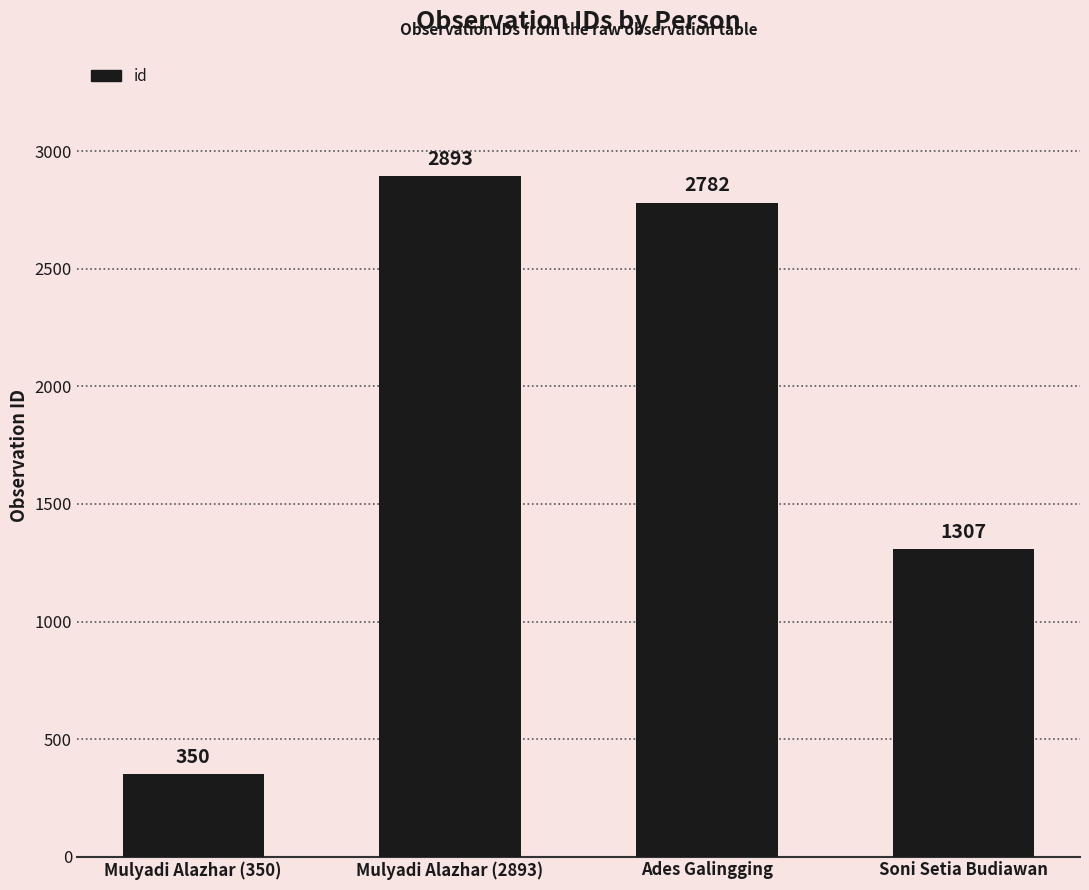

Which category has the lowest value across all series?

Mulyadi Alazhar (350)